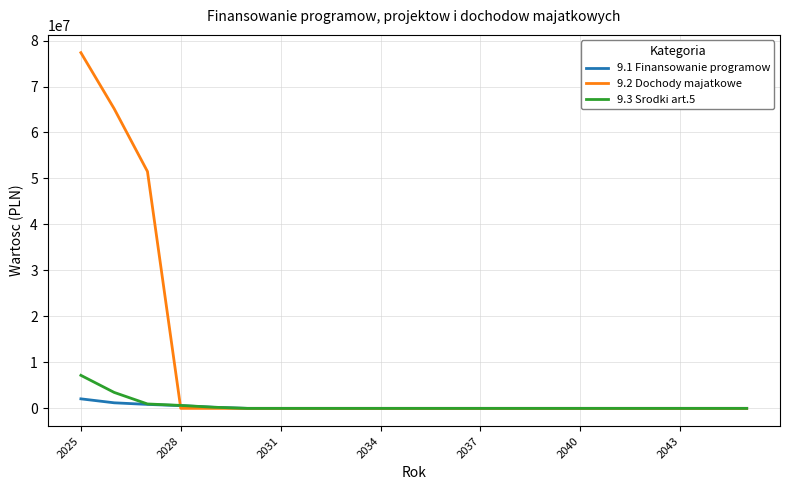

What is the highest value of the 9.2 Dochody majatkowe series?

77356797.8